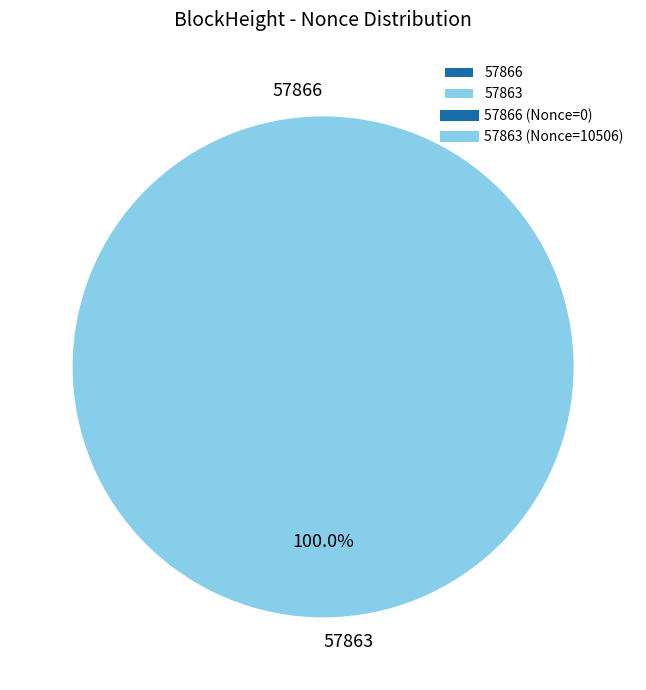

How much of the chart is everything except 57866?

100.0%